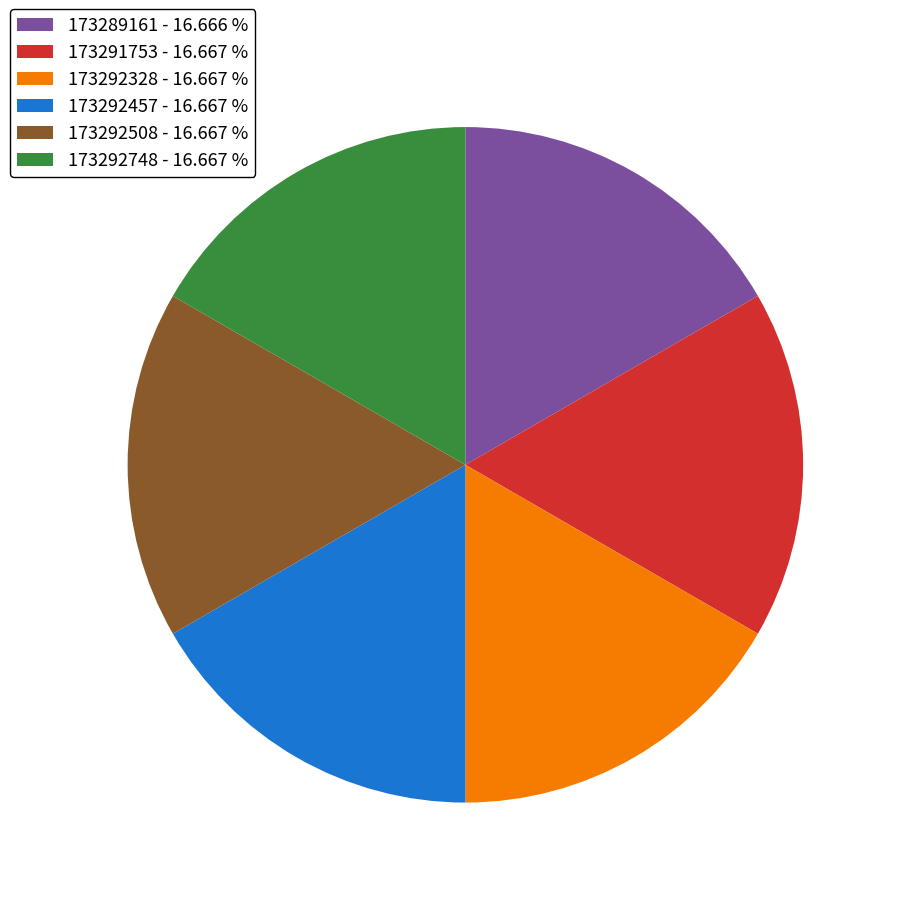

Is the sum of 173292508 and 173289161 greater than half?

No